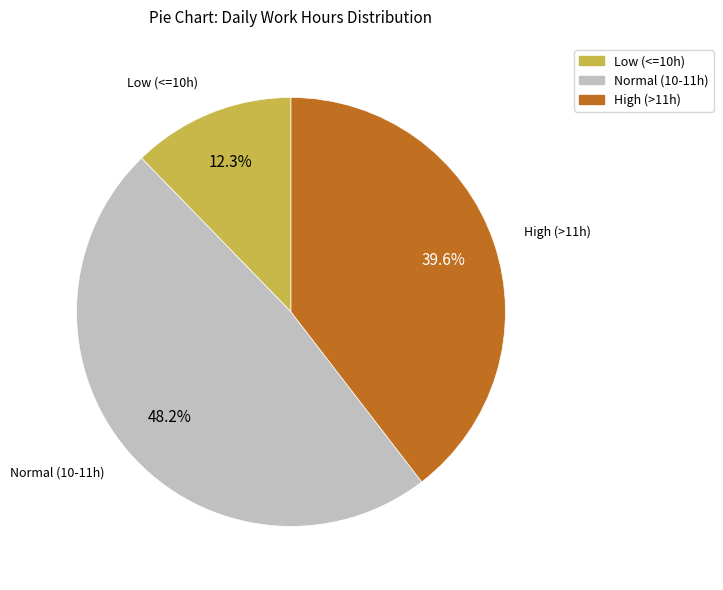

Does any single category account for the majority?

No